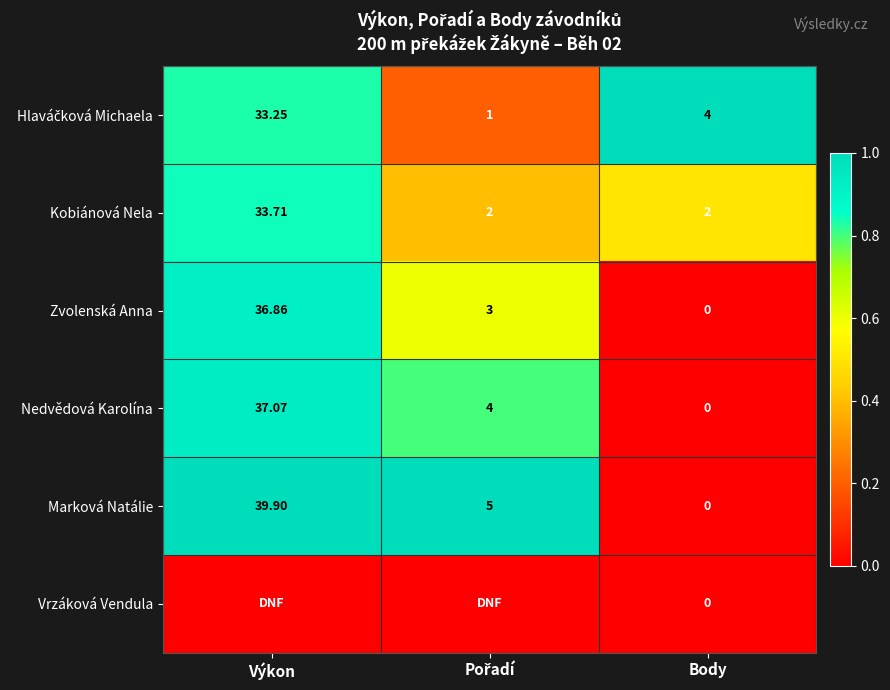

Is the value of Marková Natálie at Body greater than the value of Vrzáková Vendula at Body?

No